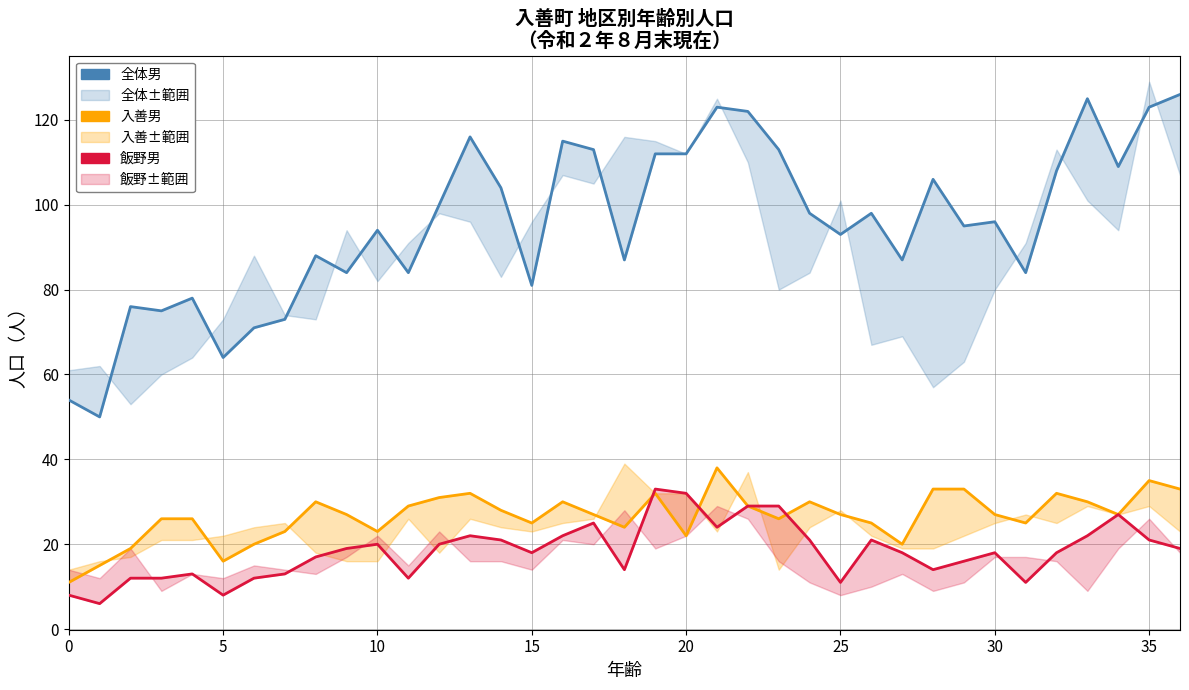

True or false: 飯野男 has more than 0 points higher than both neighbors.

True